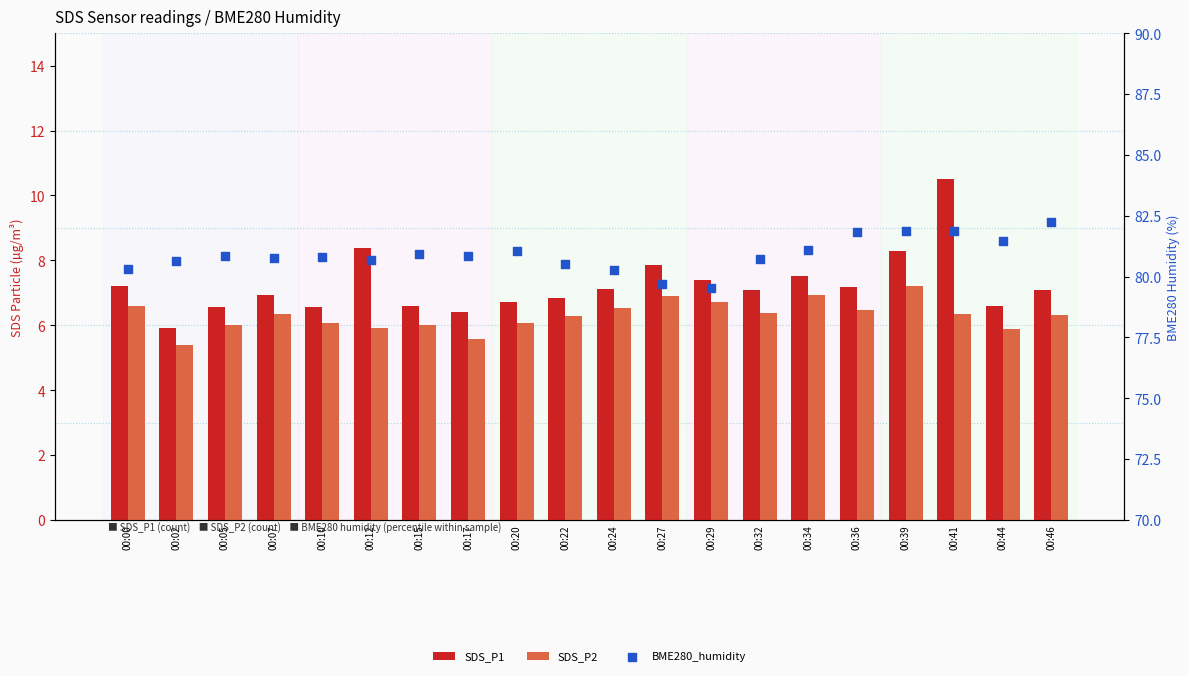

At which category is the sum across all series the highest?

00:41